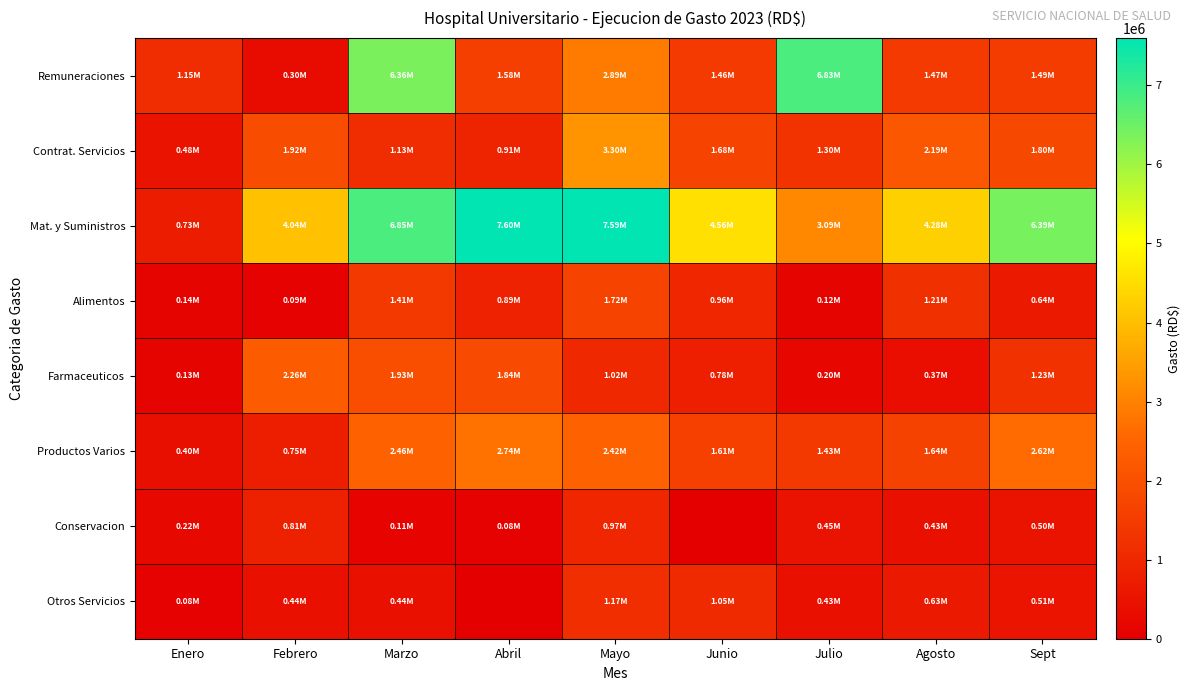

What is the spread (max minus min) of values at Junio?

4563551.0